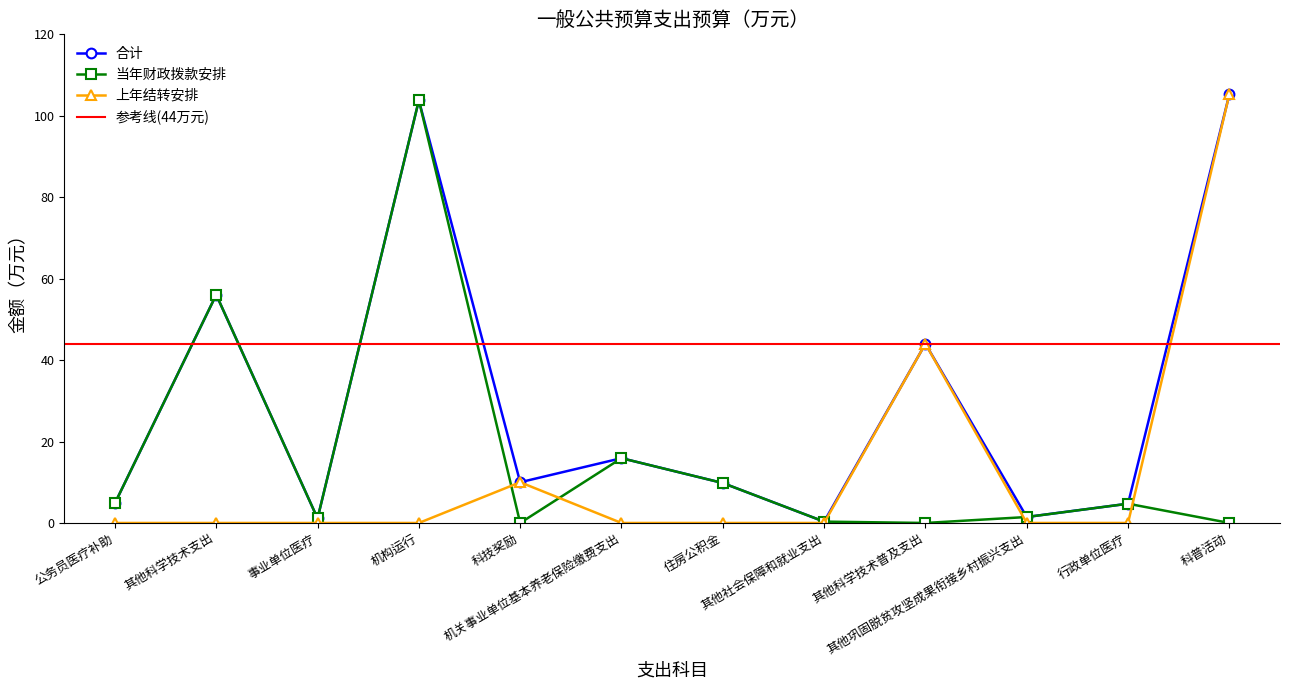

Reading right to left, list all the values displayed in this chart.

合计: 105.2	4.7	1.5	44.0	0.3	9.8	15.9	10.0	103.8	1.1	56.0	4.8
当年财政拨款安排: 0.0	4.7	1.5	0.0	0.3	9.8	15.9	0.0	103.8	1.1	56.0	4.8
上年结转安排: 105.2	0.0	0.0	44.0	0.0	0.0	0.0	10.0	0.0	0.0	0.0	0.0